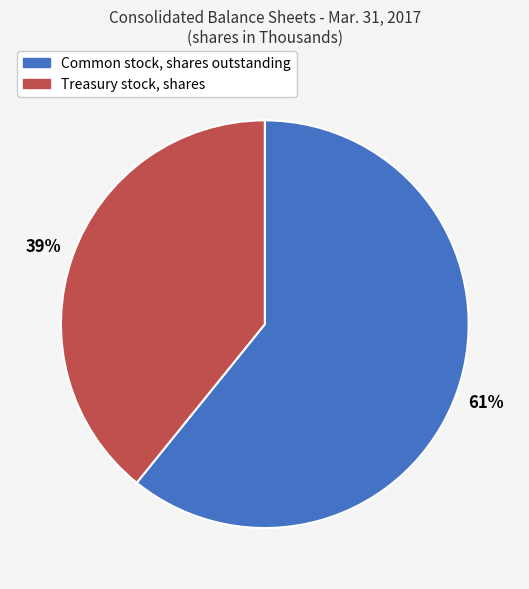

To the nearest percent, what is the difference between the largest and smallest slice percentages?

22%